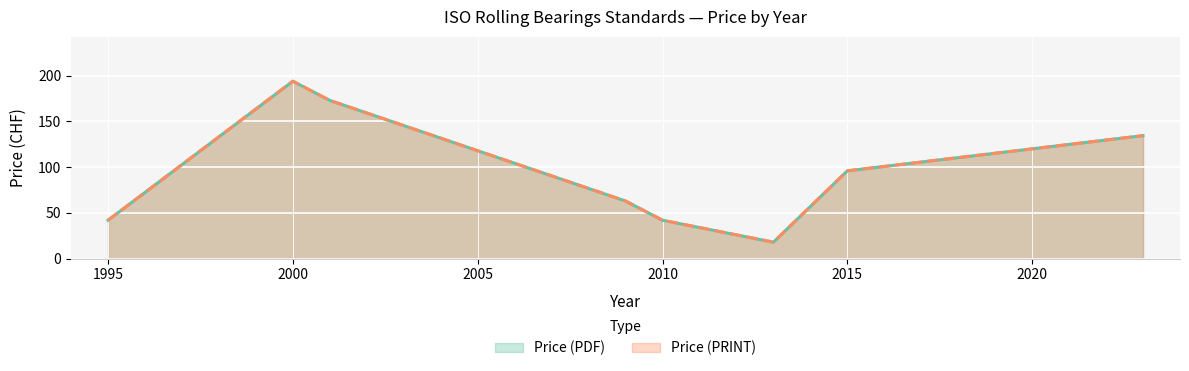

What is the greatest value displayed?

194.0